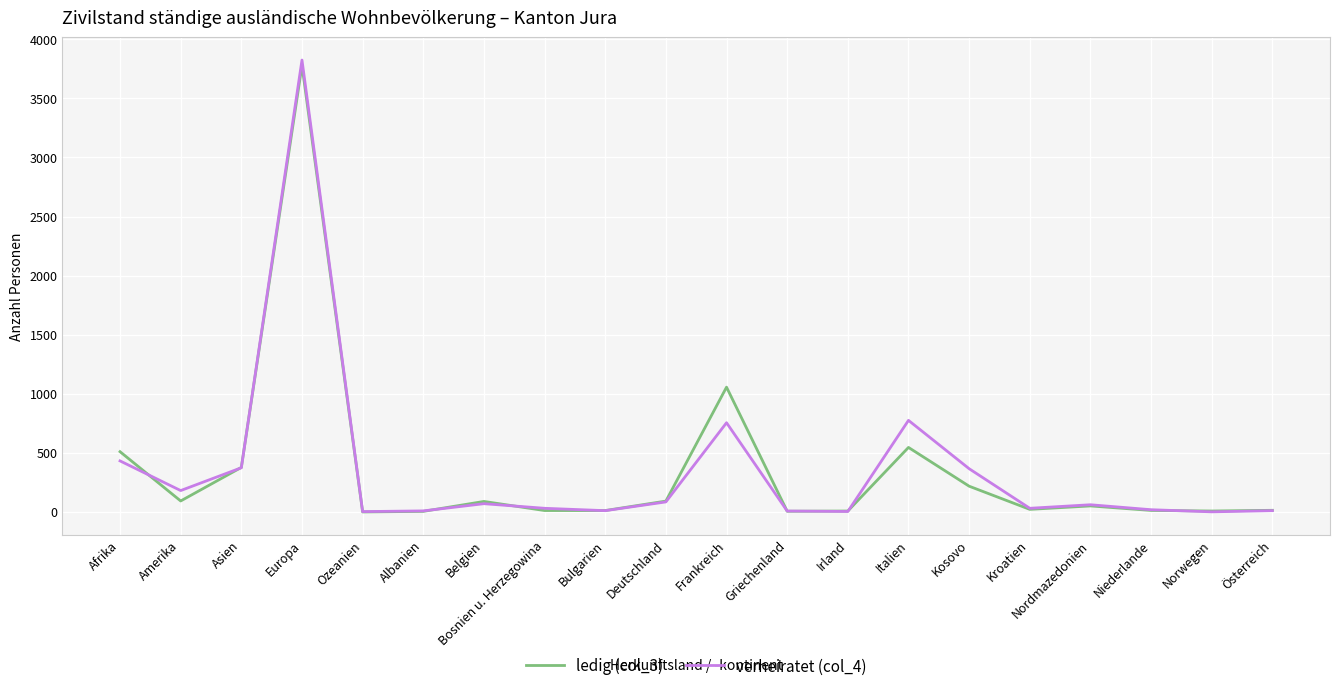

The verheiratet (col_4) series shows 181 at Amerika. True or false?

True